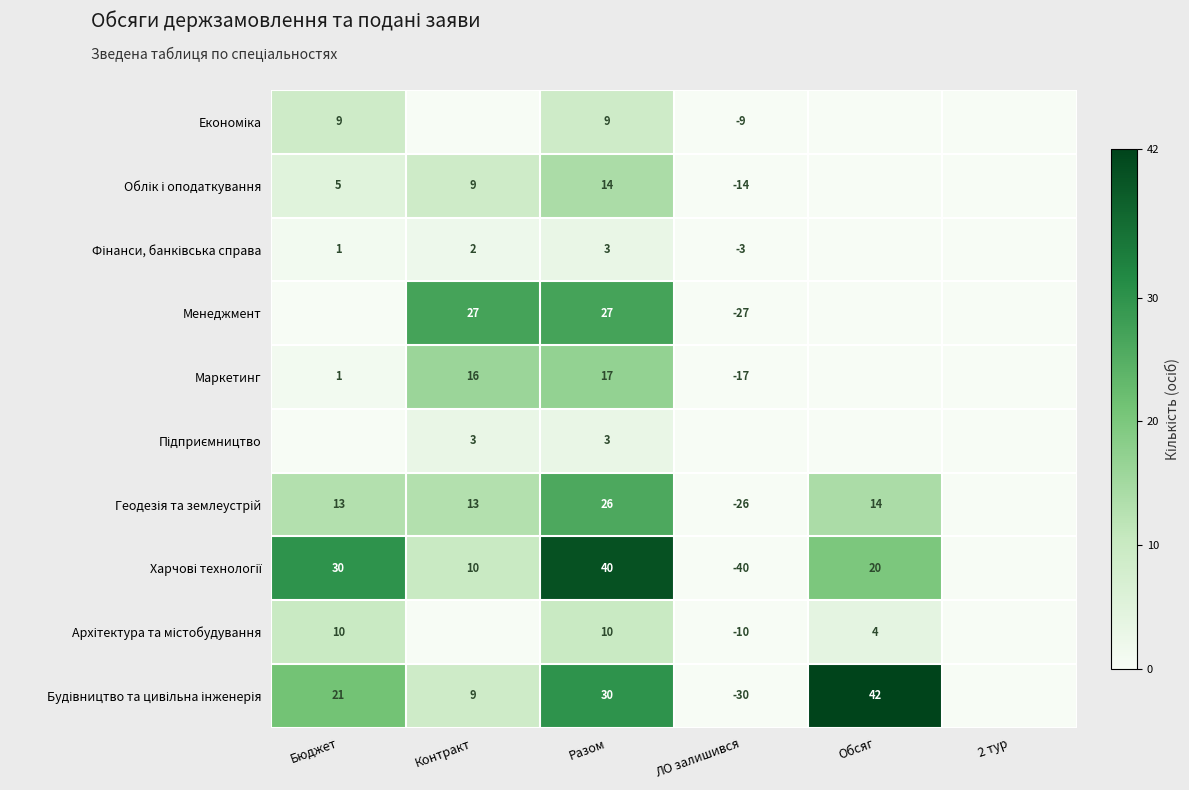

Between Разом and 2 тур, which series saw the biggest shift?

Харчові технології